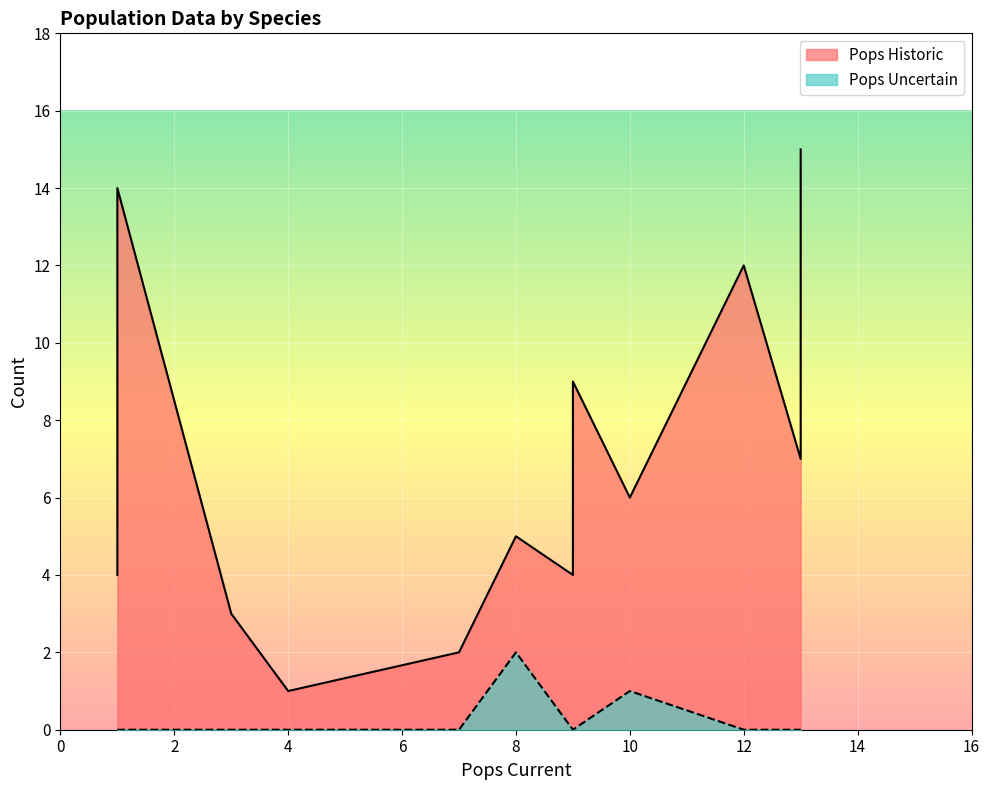

True or false: Pops Historic and Pops Uncertain cross at least once.

False